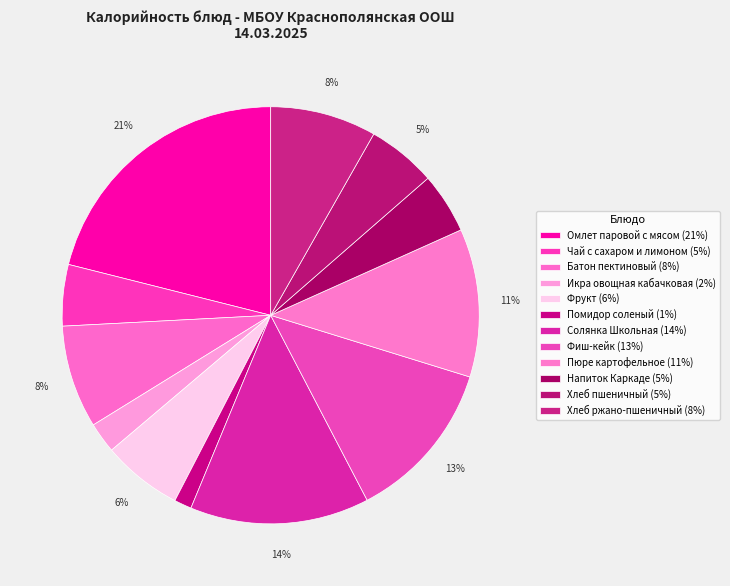

How much of the chart is everything except Пюре картофельное?

88.5%